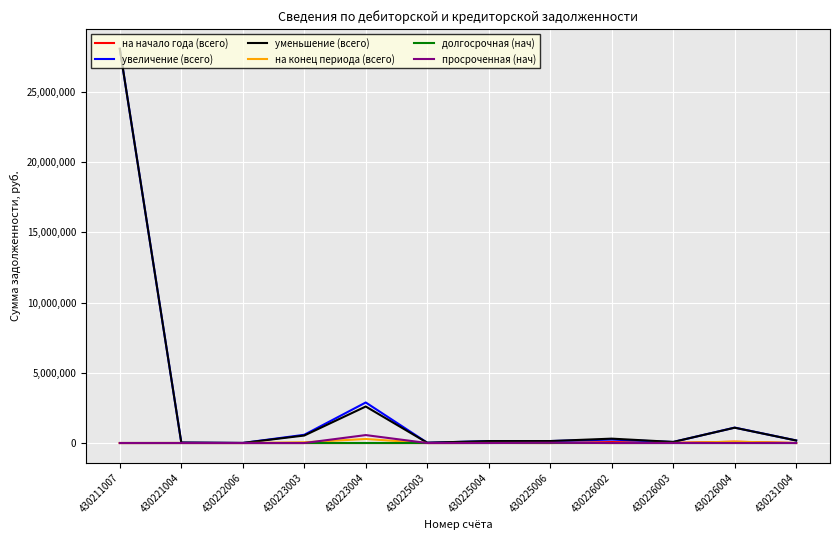

True or false: на конец периода (всего) has a value of 0.0 at 430222006.

True